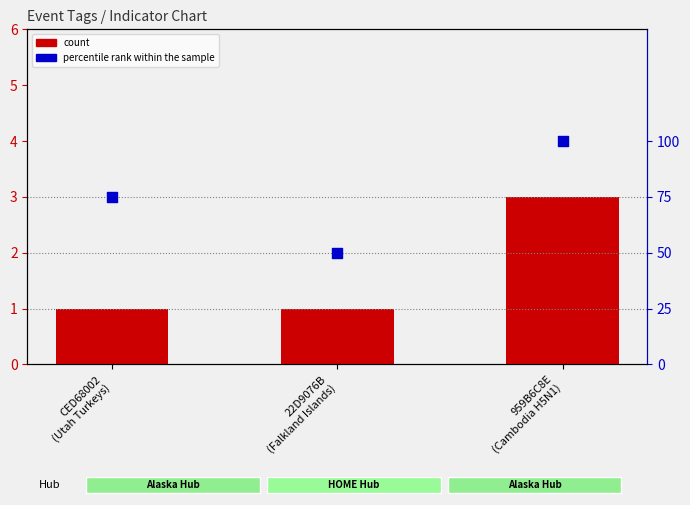

At which category is the sum across all series the highest?

959B6C8E
(Cambodia H5N1)